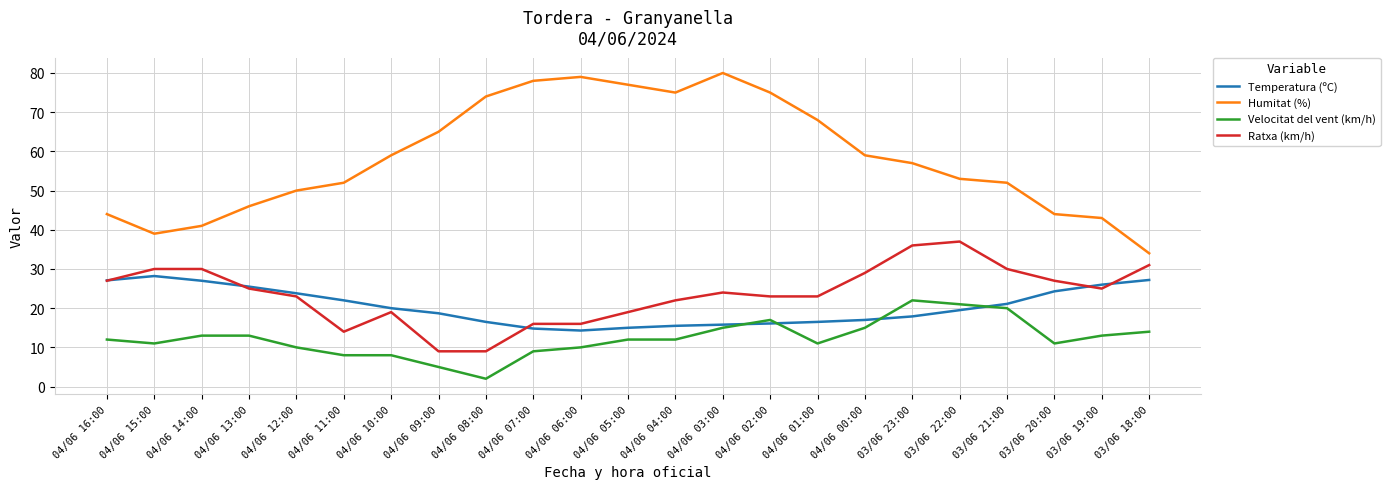

List the series in order of their peak value, lowest first.

Velocitat del vent (km/h), Temperatura (ºC), Ratxa (km/h), Humitat (%)